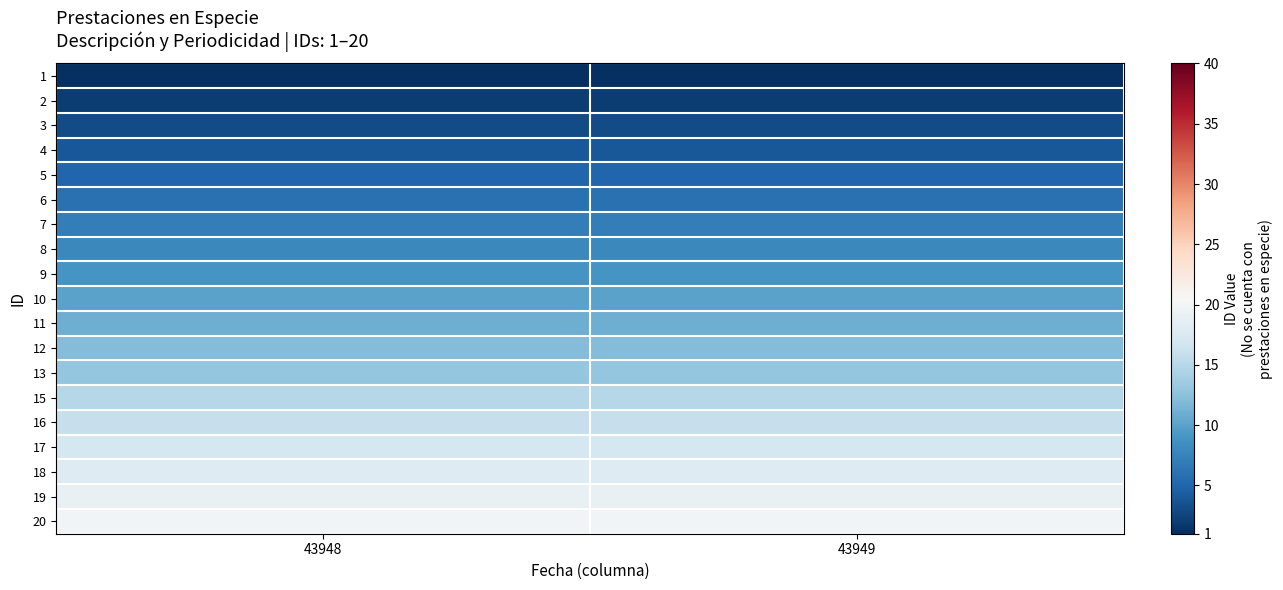

Reading left to right, transcribe all the data shown in this chart.

1: 43948=1	43949=1
2: 43948=2	43949=2
3: 43948=3	43949=3
4: 43948=4	43949=4
5: 43948=5	43949=5
6: 43948=6	43949=6
7: 43948=7	43949=7
8: 43948=8	43949=8
9: 43948=9	43949=9
10: 43948=10	43949=10
11: 43948=11	43949=11
12: 43948=12	43949=12
13: 43948=13	43949=13
15: 43948=15	43949=15
16: 43948=16	43949=16
17: 43948=17	43949=17
18: 43948=18	43949=18
19: 43948=19	43949=19
20: 43948=20	43949=20